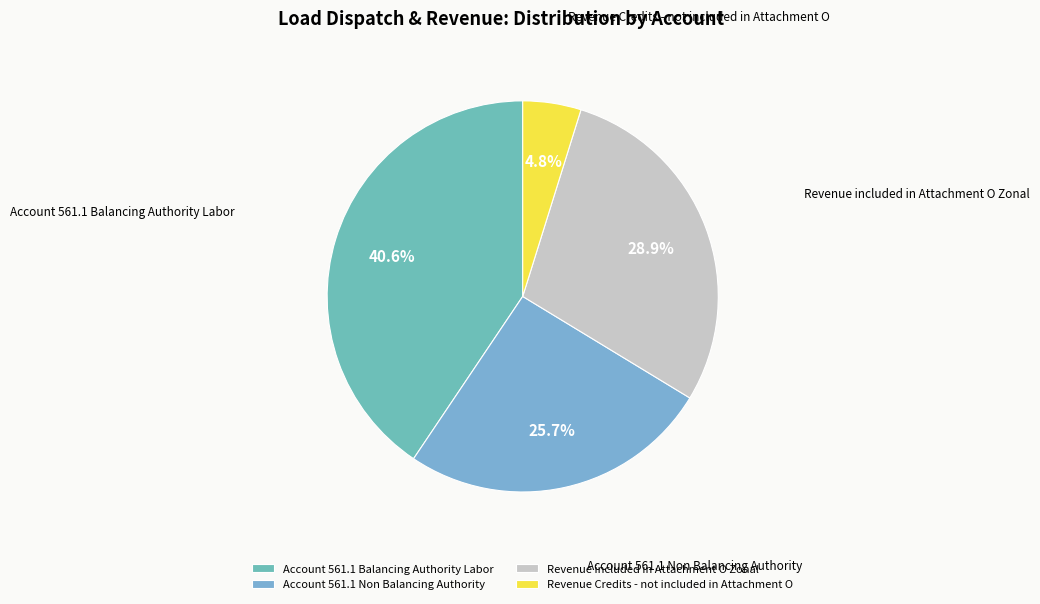

What is the ratio of the value at Revenue included in Attachment O Zonal to the value at Revenue Credits - not included in Attachment O?

6.0